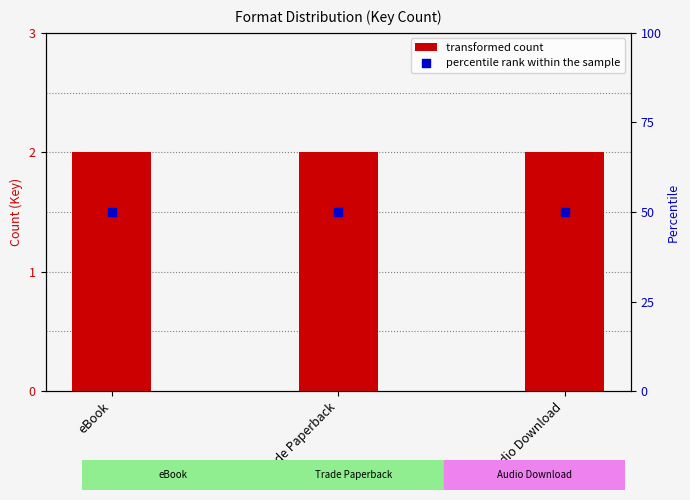

At how many categories does at least one series exceed 27?

3